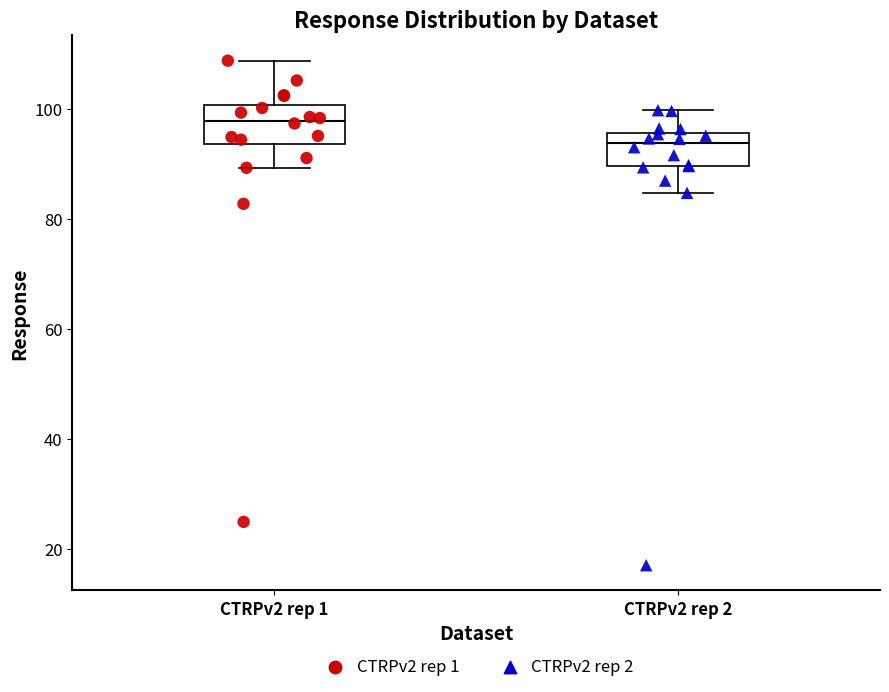

Where is the upper edge of the box for CTRPv2 rep 1 on the y-axis? The values are not printed on the chart, so give them approximately, as read against the axis.

100